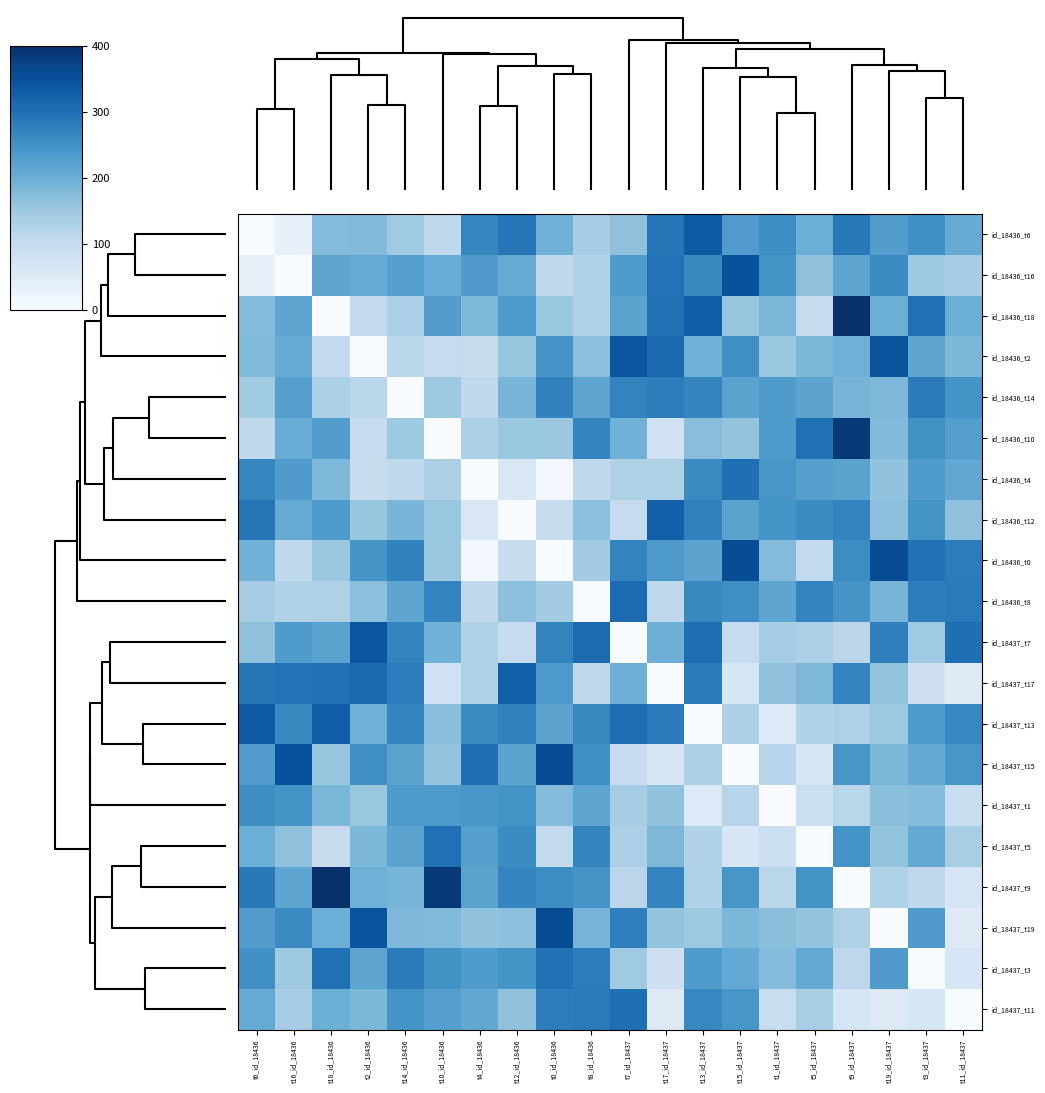

Rank the series by their maximum value, from lowest to highest.

id_18437_t1, id_18436_t14, id_18437_t5, id_18437_t3, id_18437_t11, id_18436_t4, id_18436_t8, id_18436_t12, id_18437_t17, id_18436_t6, id_18437_t13, id_18437_t7, id_18436_t2, id_18436_t16, id_18437_t15, id_18436_t0, id_18437_t19, id_18436_t10, id_18436_t18, id_18437_t9